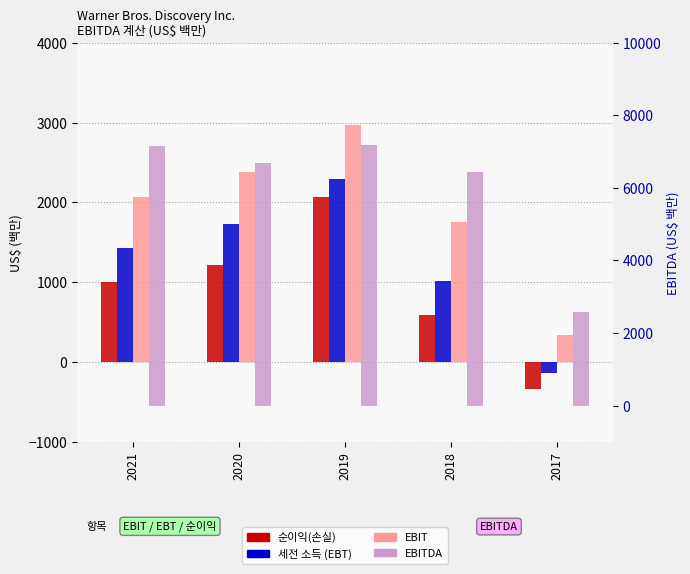

What is the value of the 순이익(손실) bar at the 3rd from the left?

2069